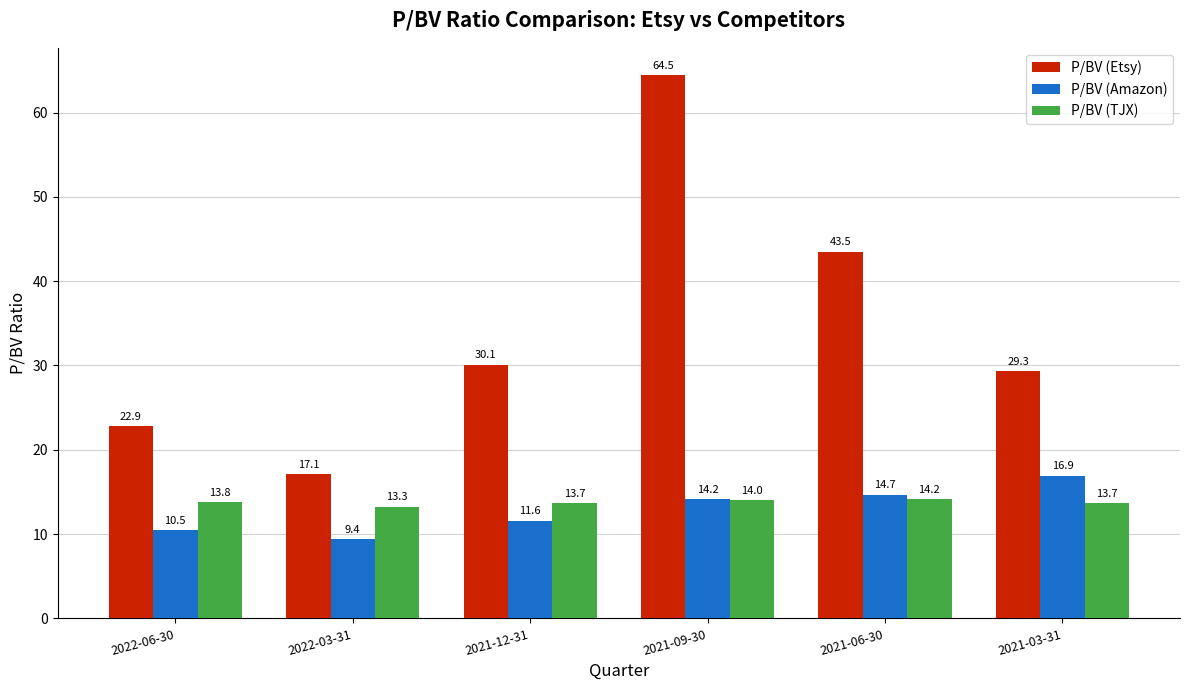

Reading left to right, list all the values displayed in this chart.

P/BV (Etsy): 22.9	17.1	30.1	64.5	43.5	29.3
P/BV (Amazon): 10.5	9.4	11.6	14.2	14.7	16.9
P/BV (TJX): 13.8	13.3	13.7	14.0	14.2	13.7